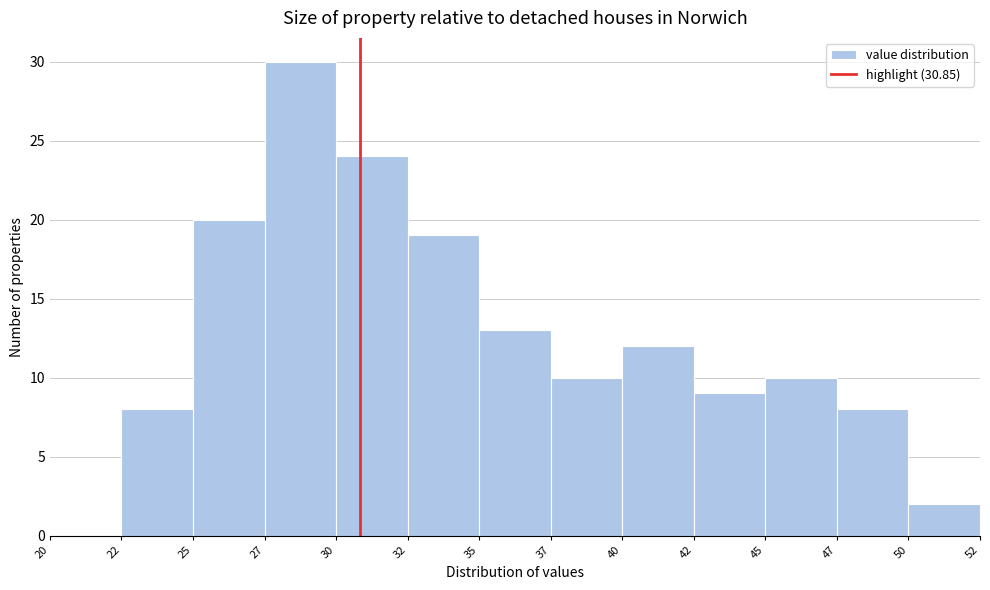

Reading left to right, extract all data points from this chart.

20=0	22=8	25=20	27=30	30=24	32=19	35=13	37=10	40=12	42=9	45=10	47=8	50=2